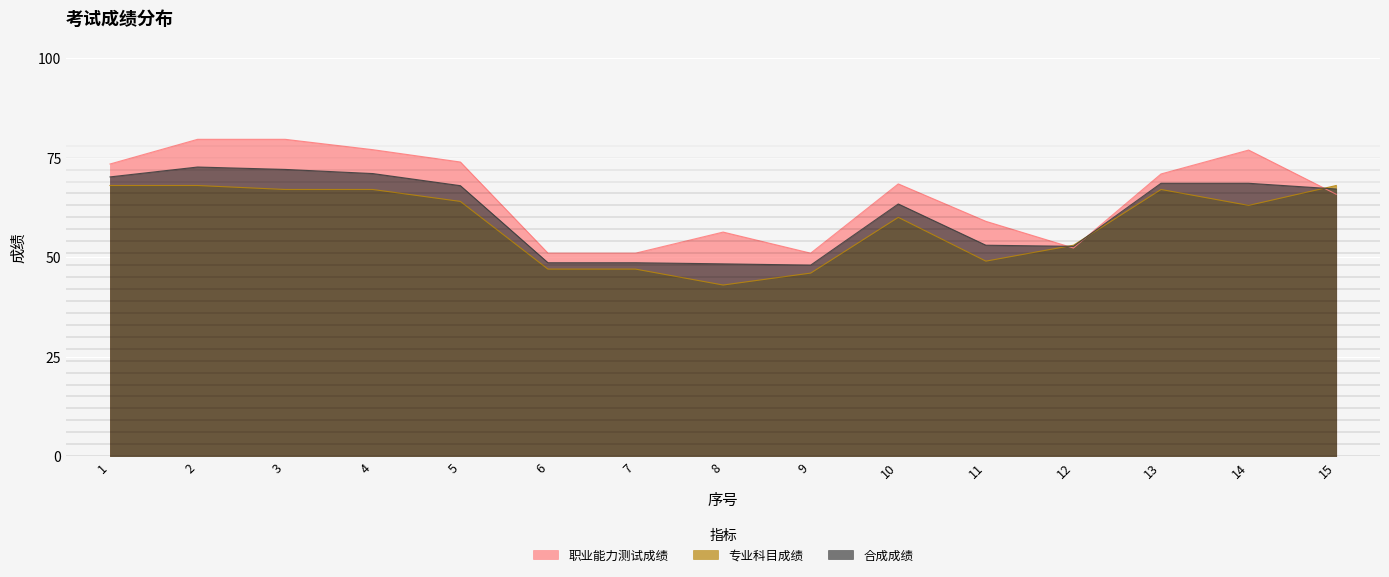

Reading right to left, list all the values displayed in this chart.

职业能力测试成绩: 65.8	76.9	70.9	52.3	59.0	68.4	51.0	56.3	51.0	51.0	73.9	77.0	79.6	79.6	73.4
专业科目成绩: 68.0	63.0	67.0	53.0	49.0	60.0	46.0	43.0	47.0	47.0	64.0	67.0	67.0	68.0	68.0
合成成绩: 67.1	68.6	68.6	52.7	53.0	63.4	48.0	48.3	48.6	48.6	68.0	71.0	72.0	72.6	70.2